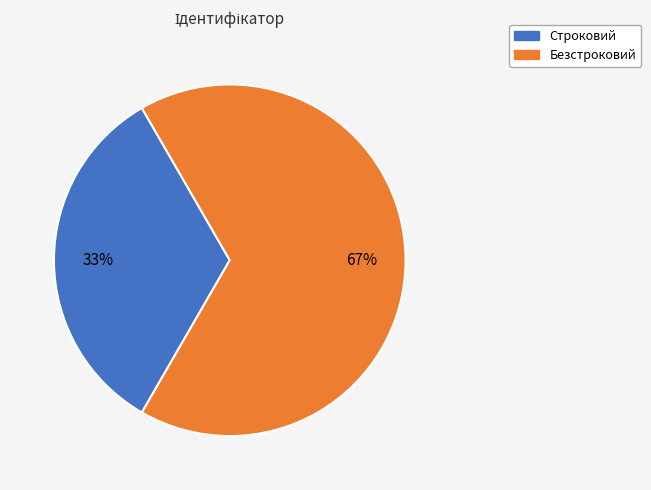

To the nearest percent, what is the combined percentage of Безстроковий and Строковий?

100%